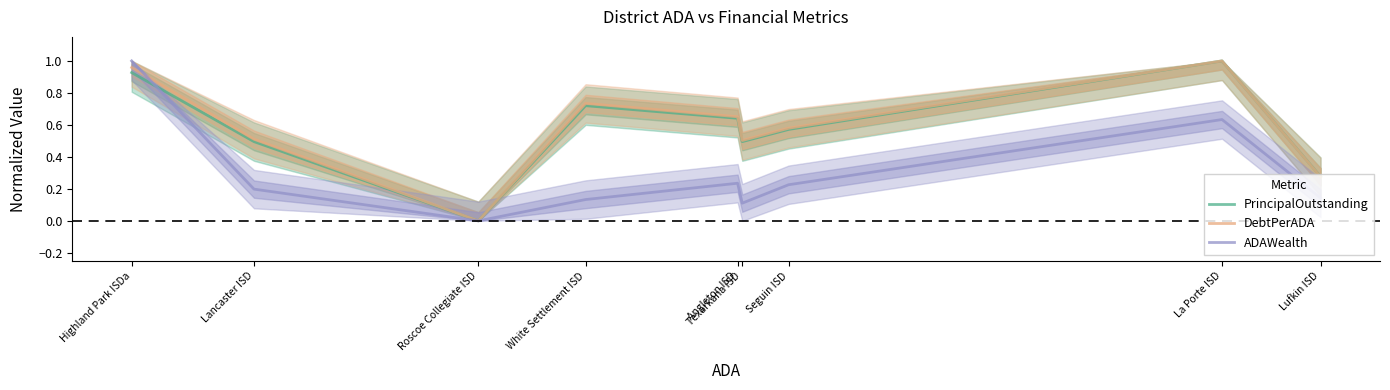

Reading left to right, what are all the values shown in this chart?

PrincipalOutstanding: Highland Park ISDa=0.9	Lancaster ISD=0.5	Roscoe Collegiate ISD=0.0	White Settlement ISD=0.7	Angleton ISD=0.6	Texarkana ISD=0.5	Seguin ISD=0.6	La Porte ISD=1.0	Lufkin ISD=0.3
DebtPerADA: Highland Park ISDa=1.0	Lancaster ISD=0.5	Roscoe Collegiate ISD=0.0	White Settlement ISD=0.7	Angleton ISD=0.7	Texarkana ISD=0.5	Seguin ISD=0.6	La Porte ISD=1.0	Lufkin ISD=0.3
ADAWealth: Highland Park ISDa=1.0	Lancaster ISD=0.2	Roscoe Collegiate ISD=0.0	White Settlement ISD=0.1	Angleton ISD=0.2	Texarkana ISD=0.1	Seguin ISD=0.2	La Porte ISD=0.6	Lufkin ISD=0.1